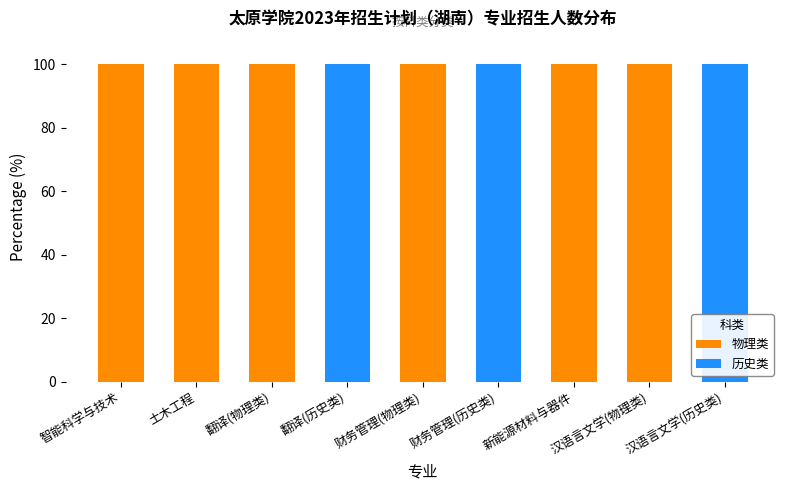

What is the highest value of the 物理类 series?

100